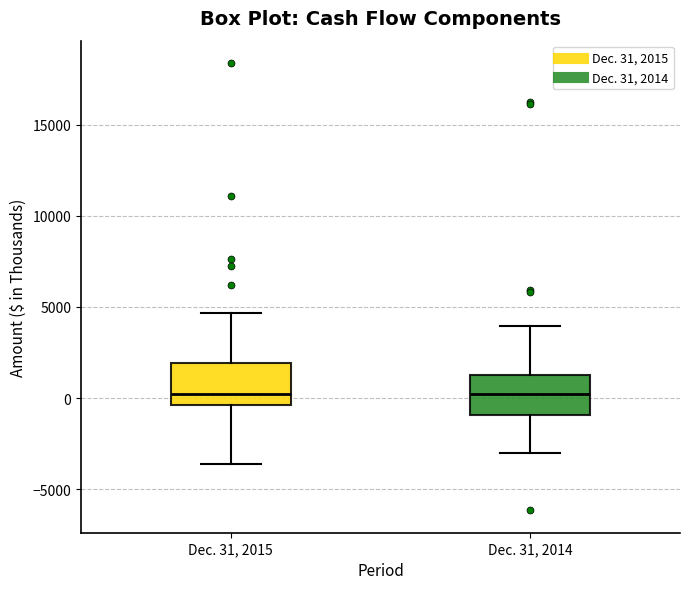

Where does the upper whisker of the box for Dec. 31, 2014 end on the y-axis? The values are not printed on the chart, so give them approximately, as read against the axis.

4000